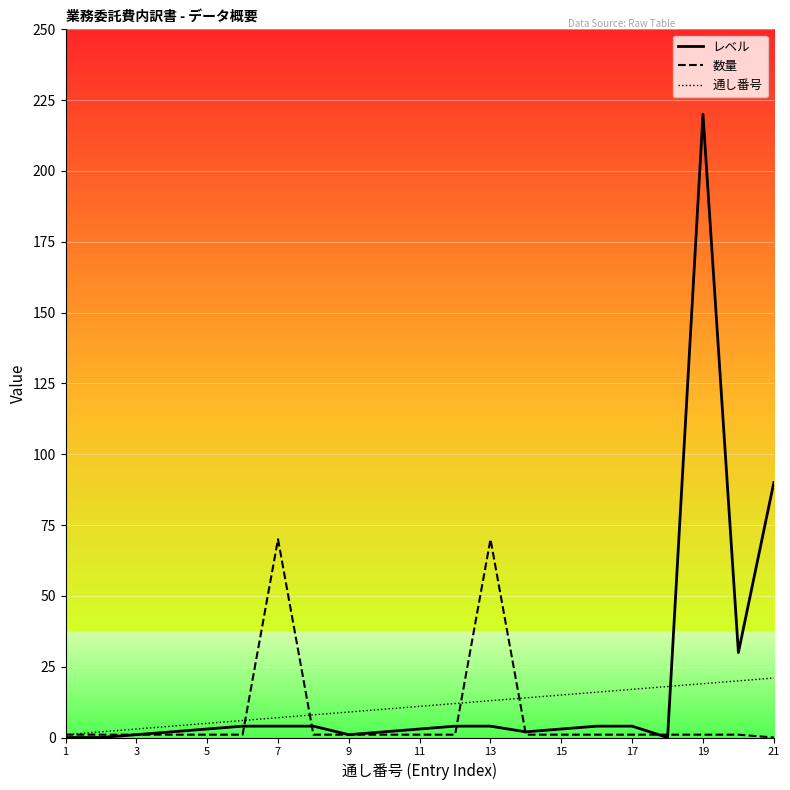

How many intersections are there between レベル and 数量?

6